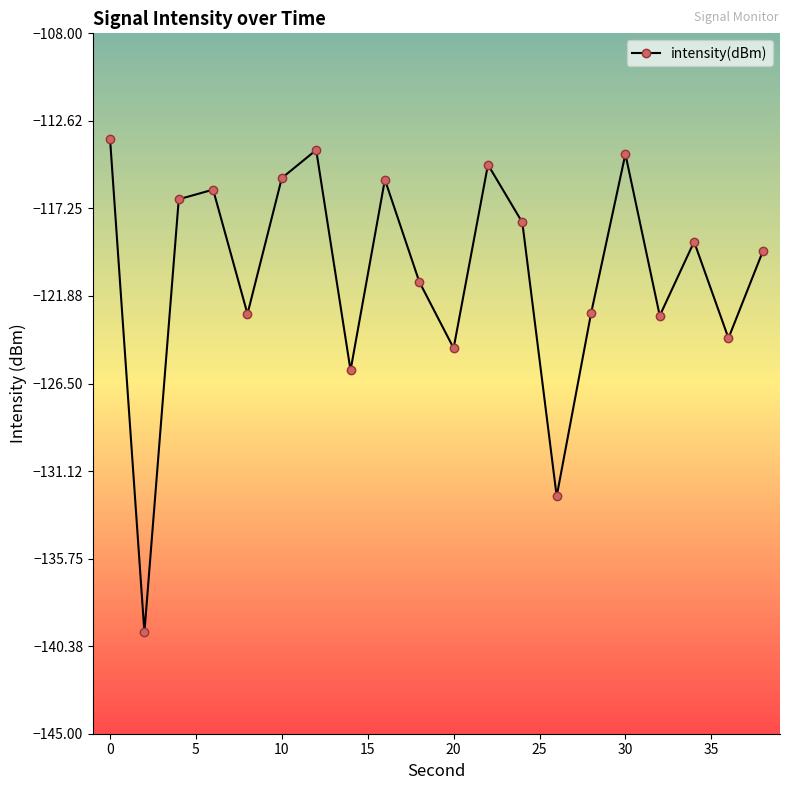

How many points are lower than both their immediate neighbors (excluding endpoints)?

7